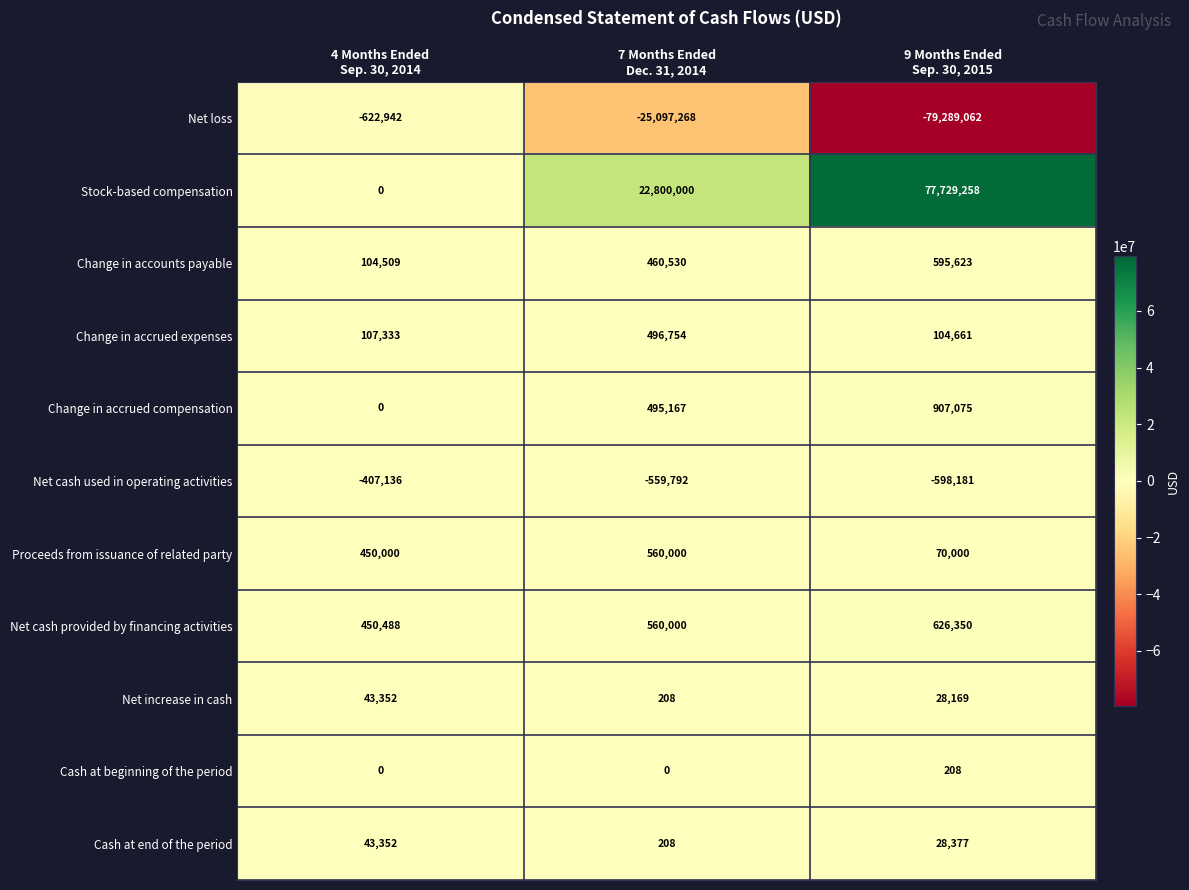

At which category does the chart reach its minimum across all series?

9 Months Ended
Sep. 30, 2015